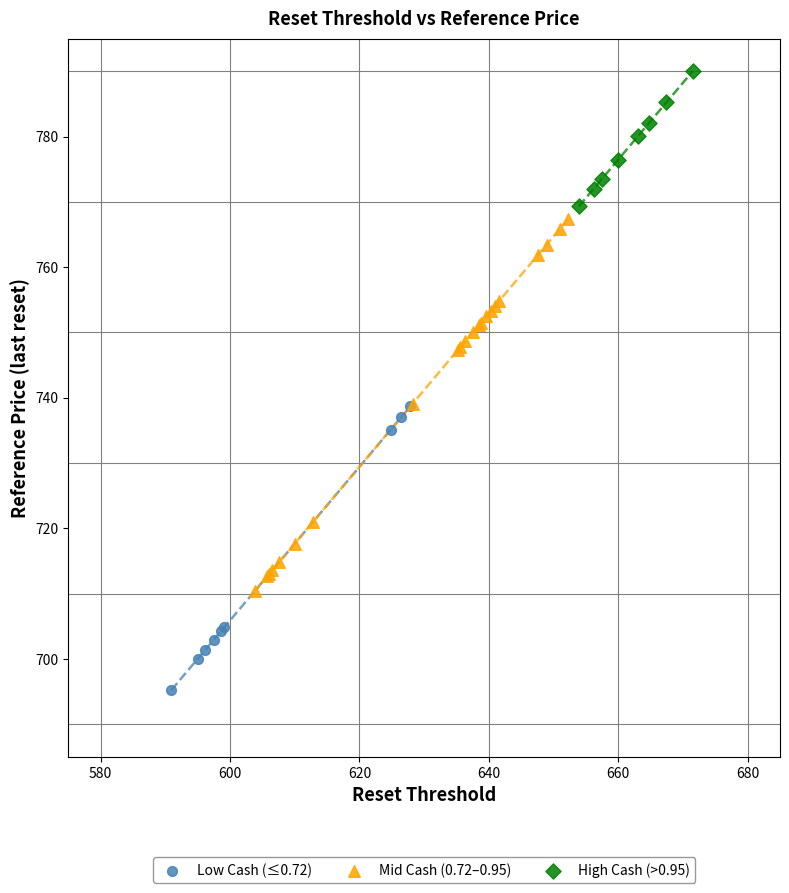

Which series has the widest spread of Y values?

Mid Cash (0.72–0.95)